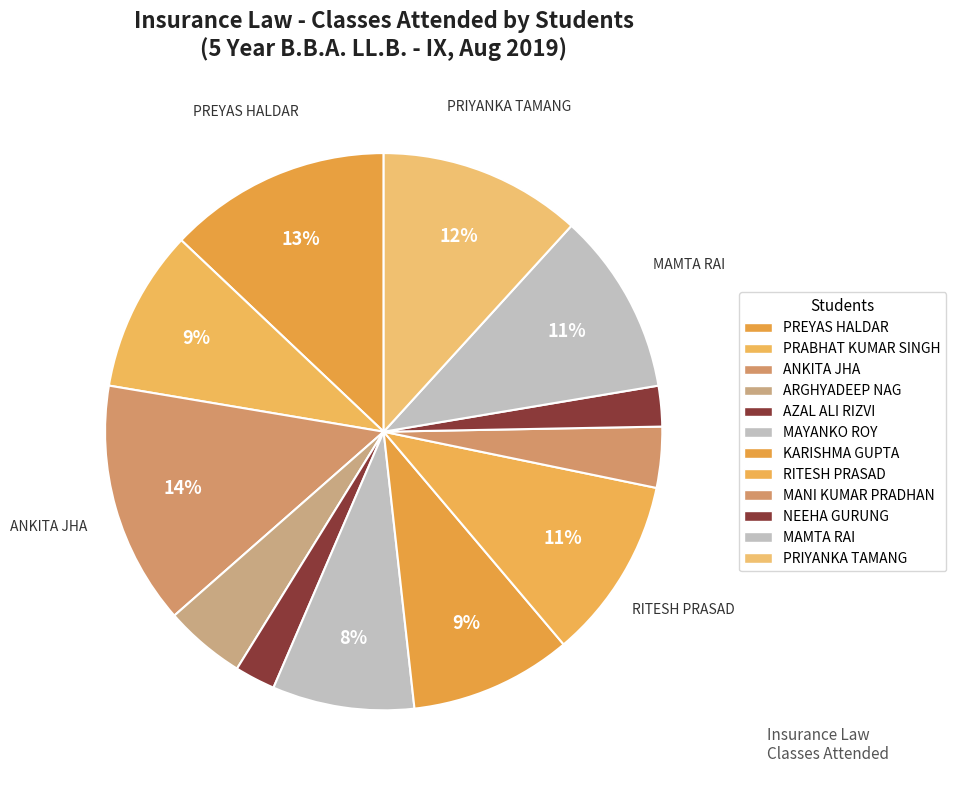

What is the change in value from KARISHMA GUPTA to NEEHA GURUNG?

-6